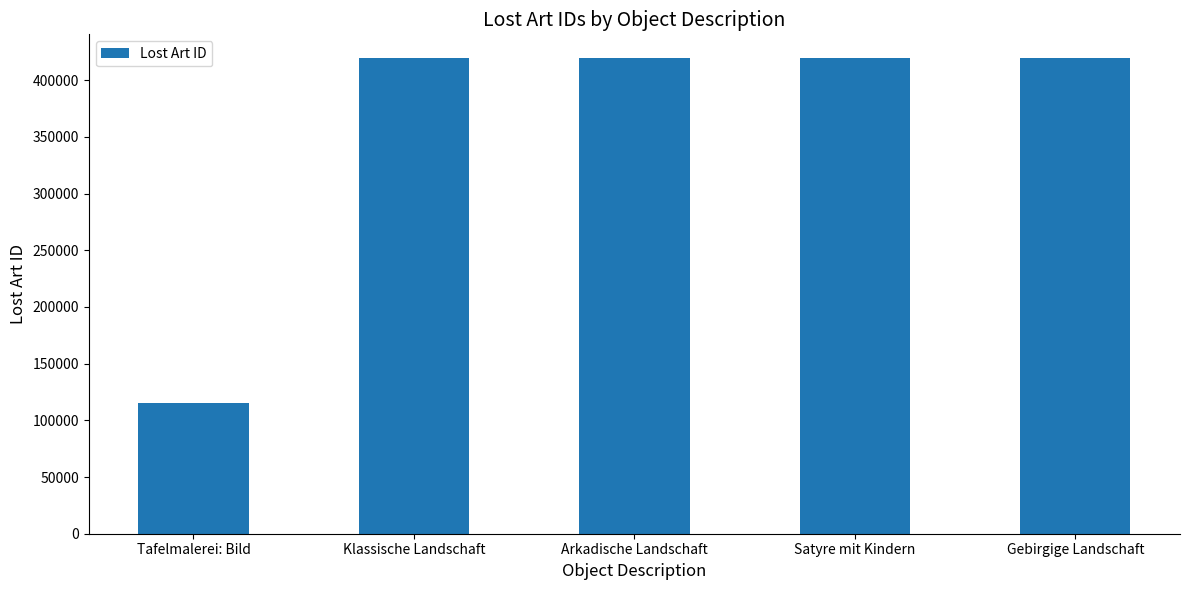

Is it true that the value at Satyre mit Kindern is 419202?

True